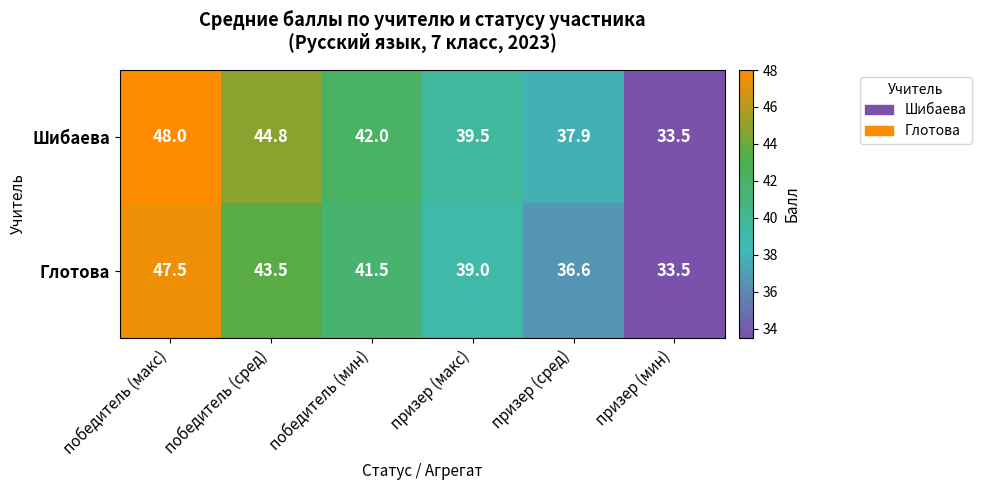

Read the Шибаева value at призер (макс).

39.5